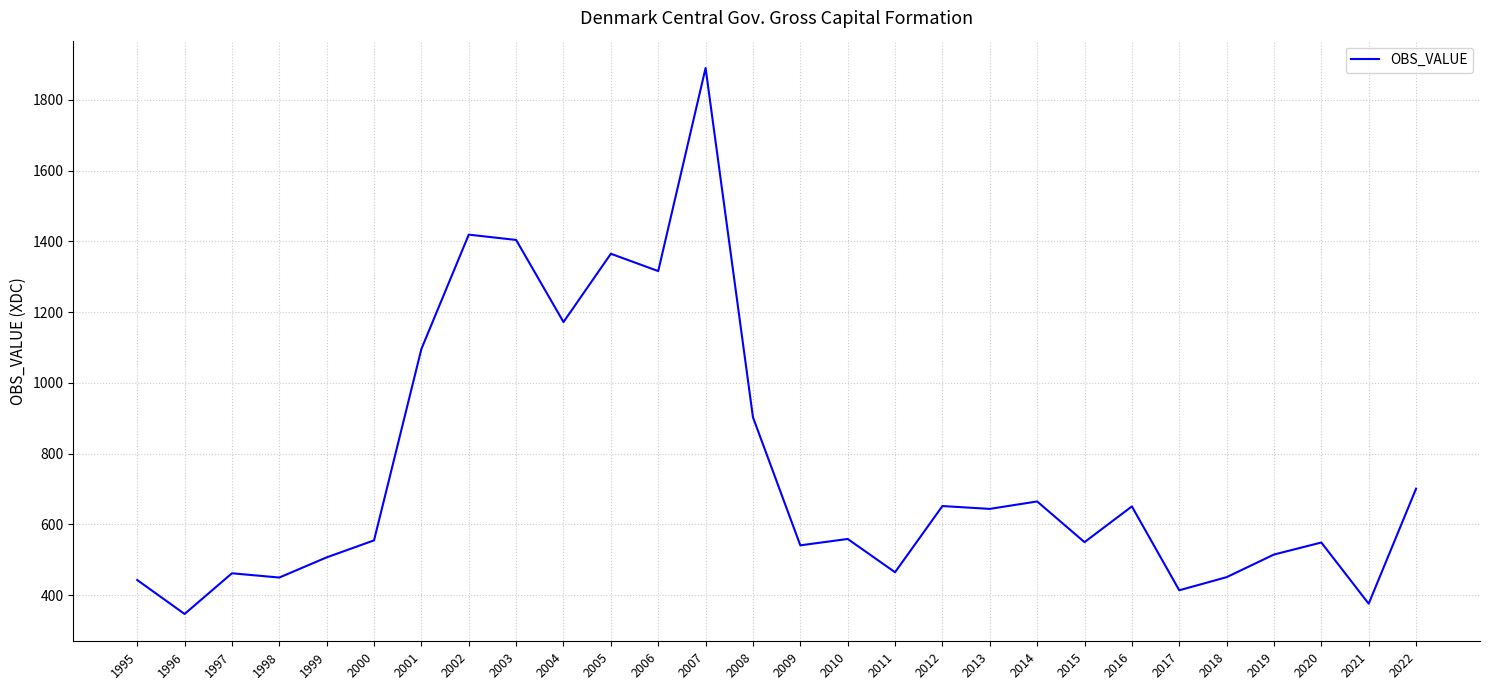

What is the greatest value displayed?

1890